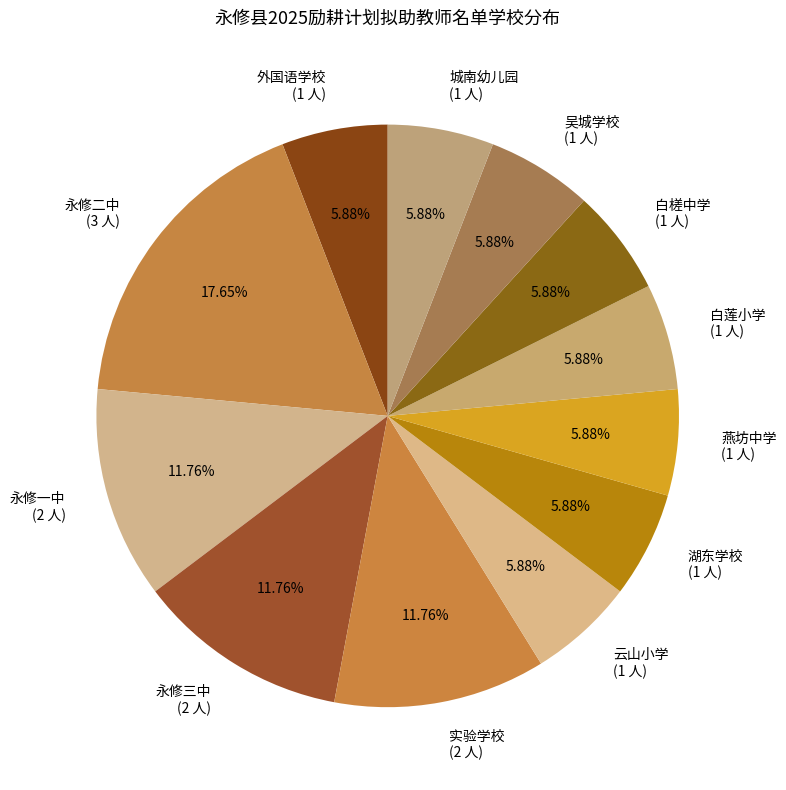

Is it true that 白槎中学 is 6% of the pie?

True